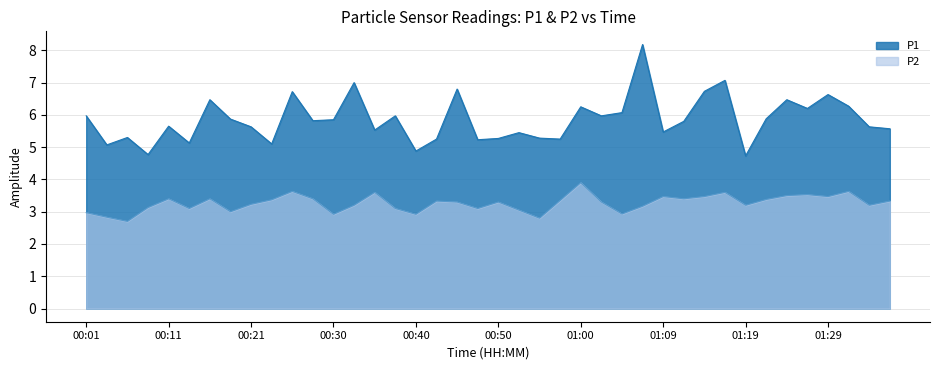

Which category has the highest value in the P1 series?

01:07